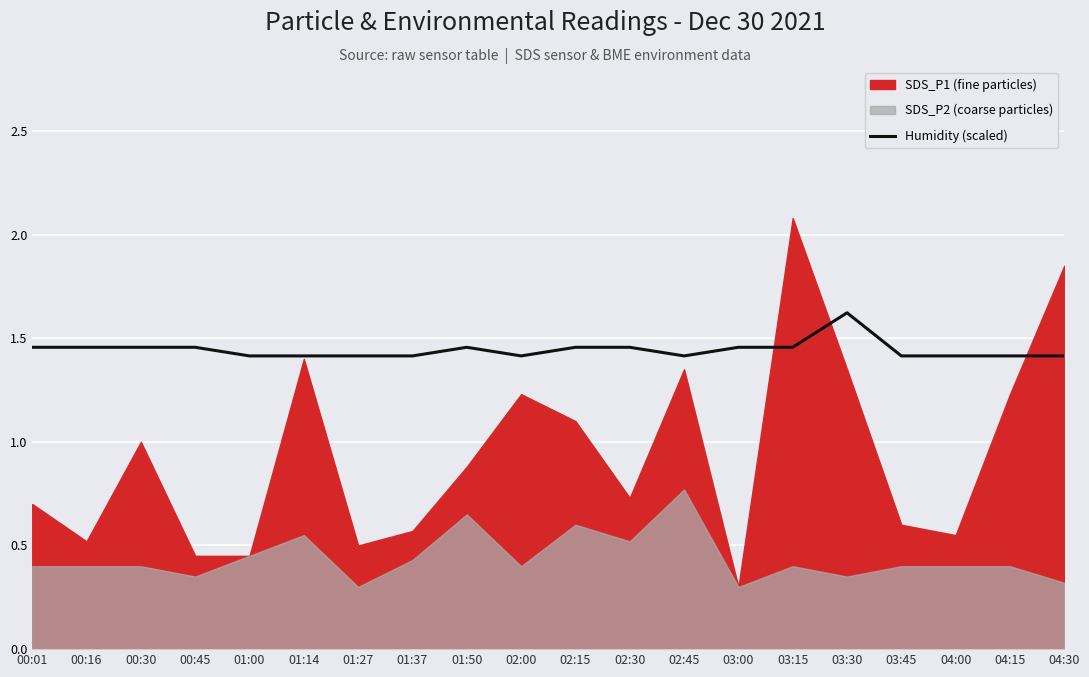

Approximately how many times larger is the value at 00:30 compared to 03:00?

1.0